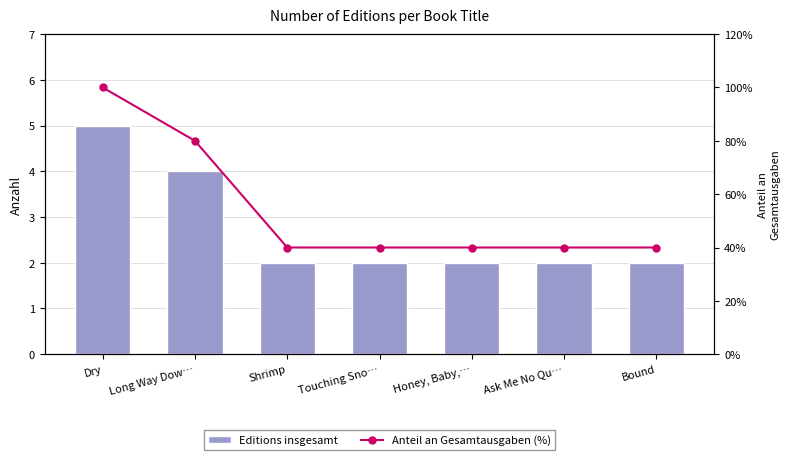

At which label does Anteil an Gesamtausgaben (%) reach its peak?

Dry